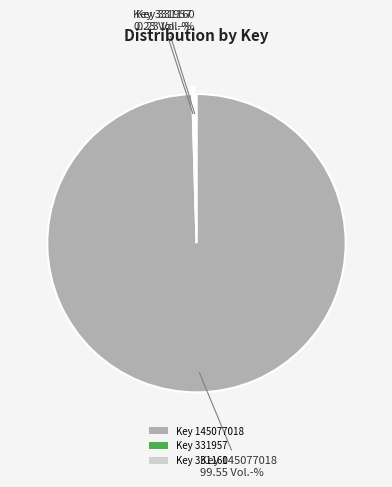

Which slice is the largest?

Key 145077018